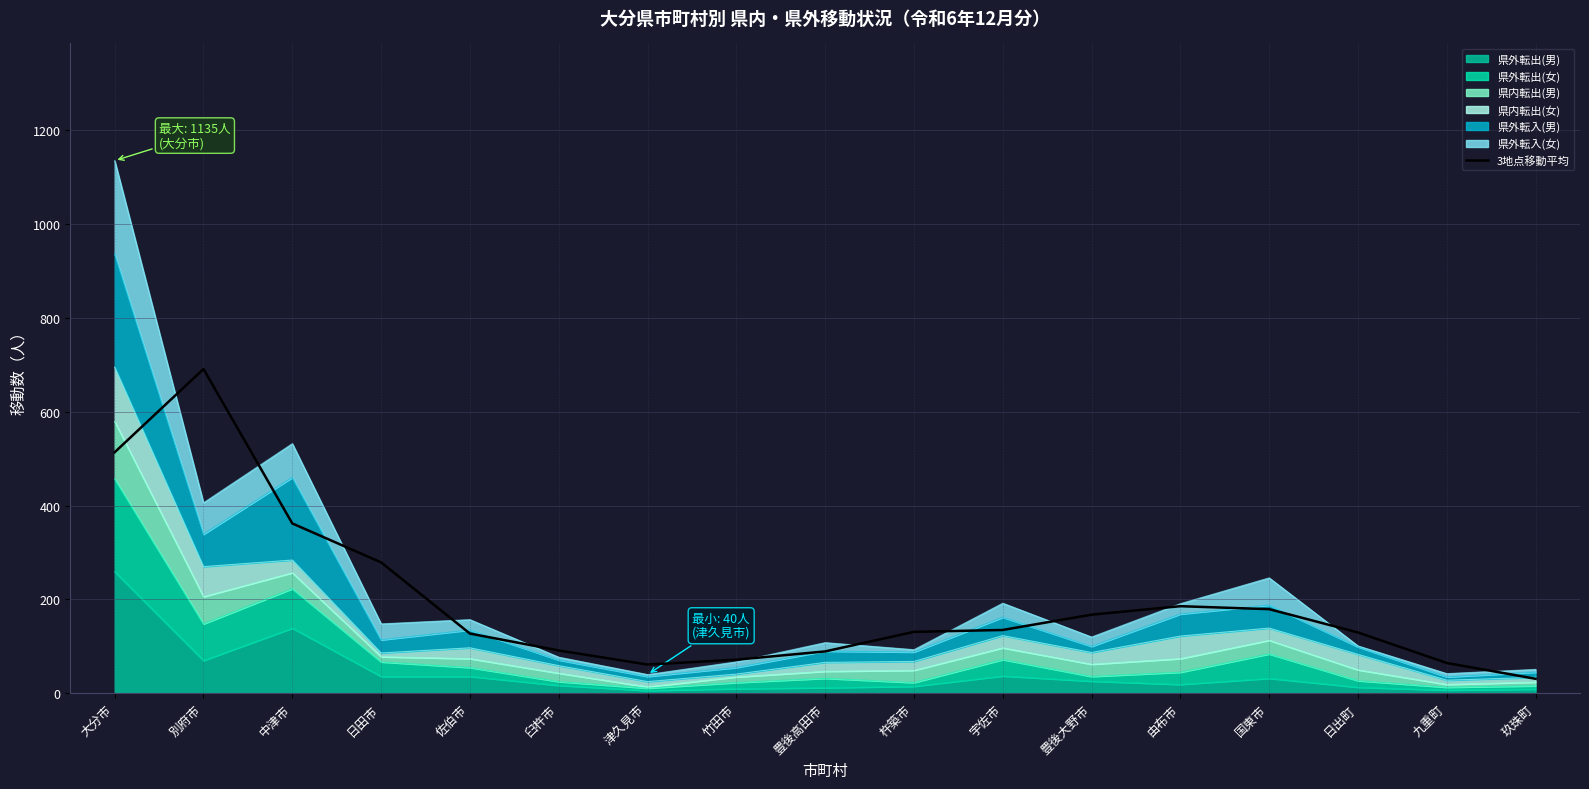

What is the label of the 9th point from the right?

豊後高田市